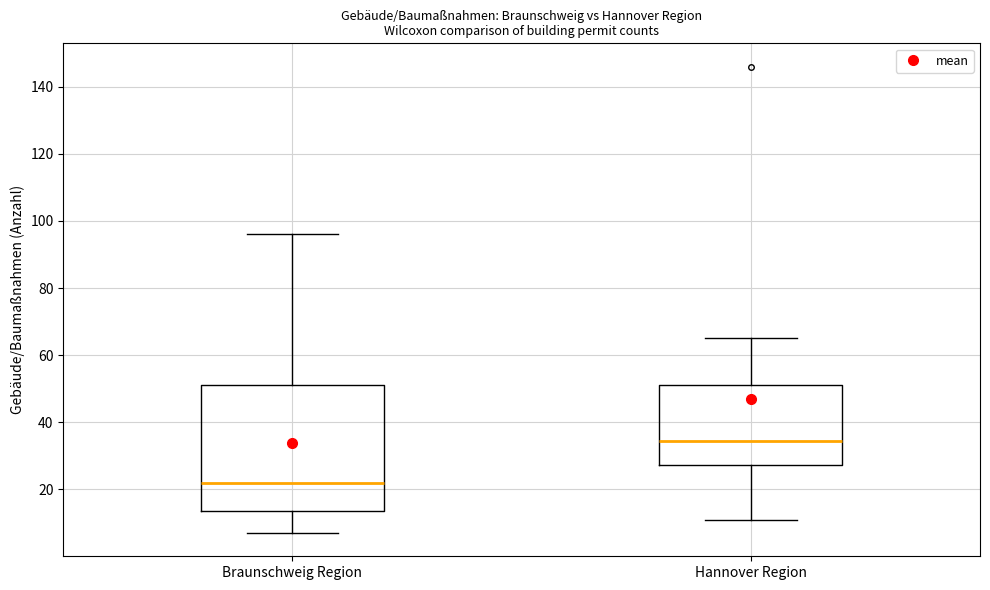

Comparing the boxes themselves (not the whiskers), which one is the tallest?

Braunschweig Region